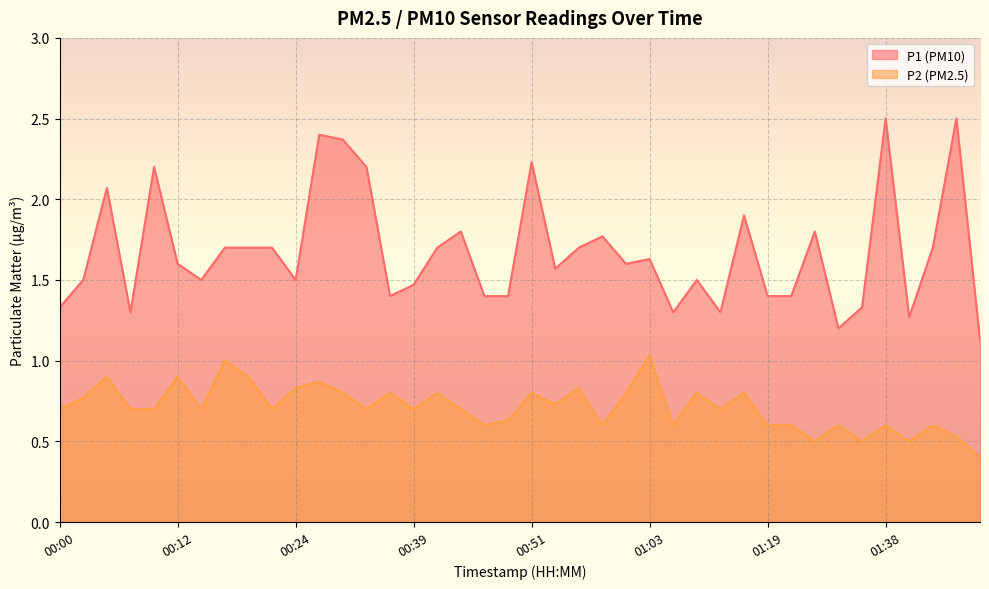

True or false: P1 and P2 cross at least once.

False